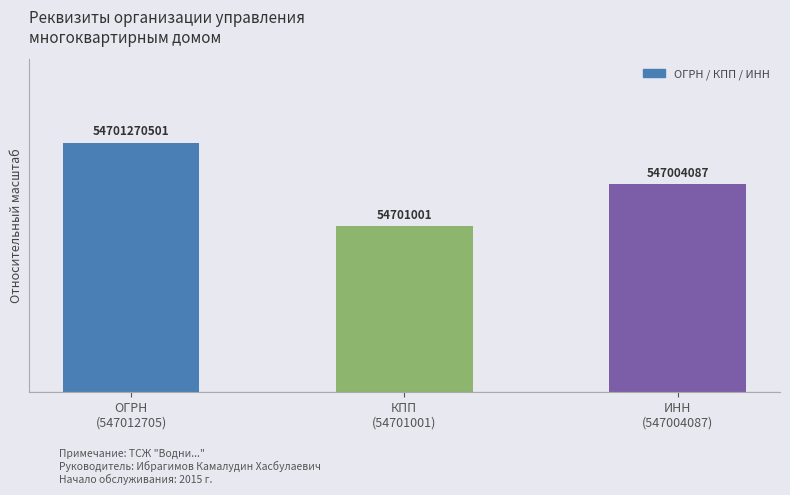

What is the ratio of the value at ОГРН
(547012705) to the value at ИНН
(547004087)?

1.2